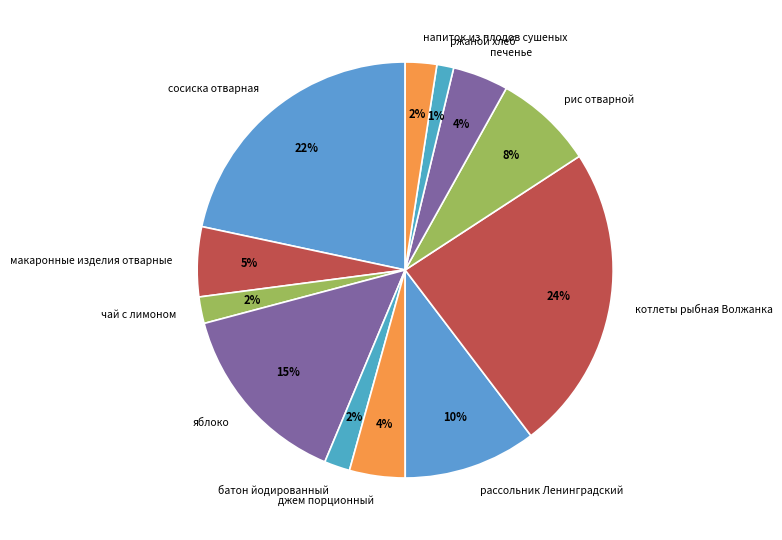

Is it true that яблоко is 15% of the pie?

True